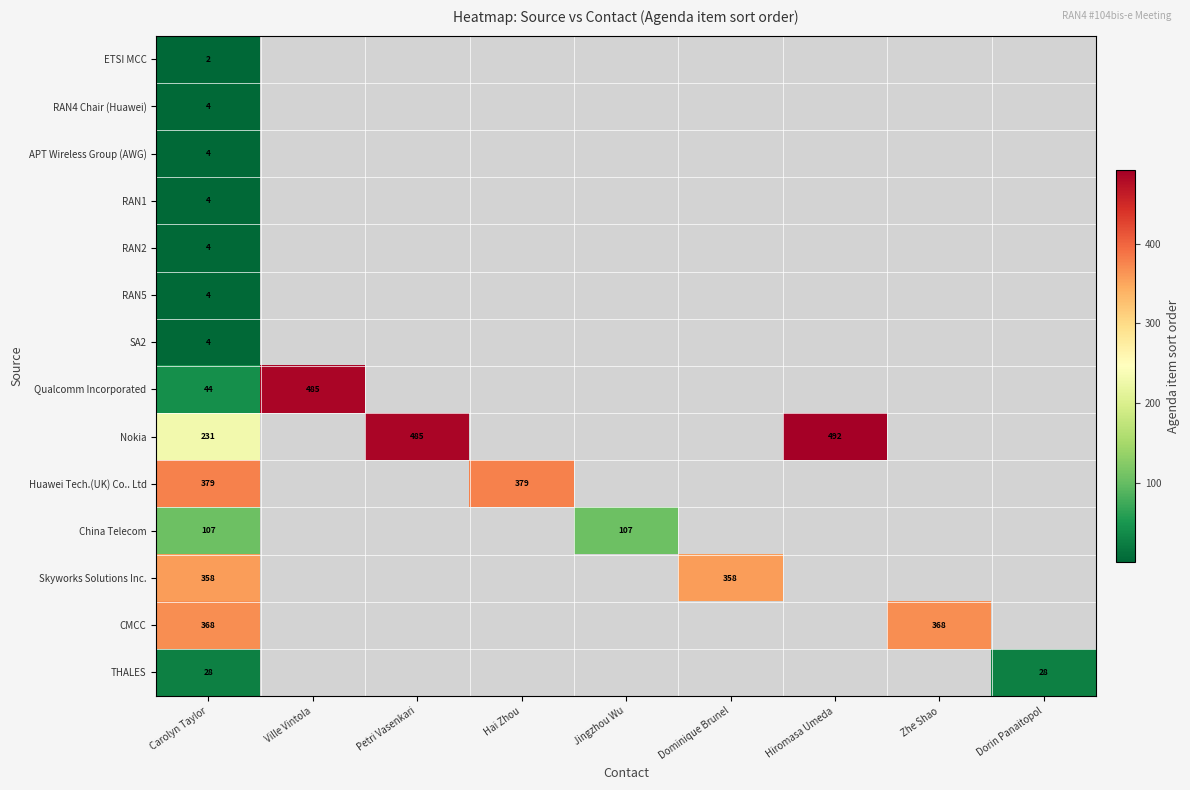

What is the total value across all series at Carolyn Taylor?

1541